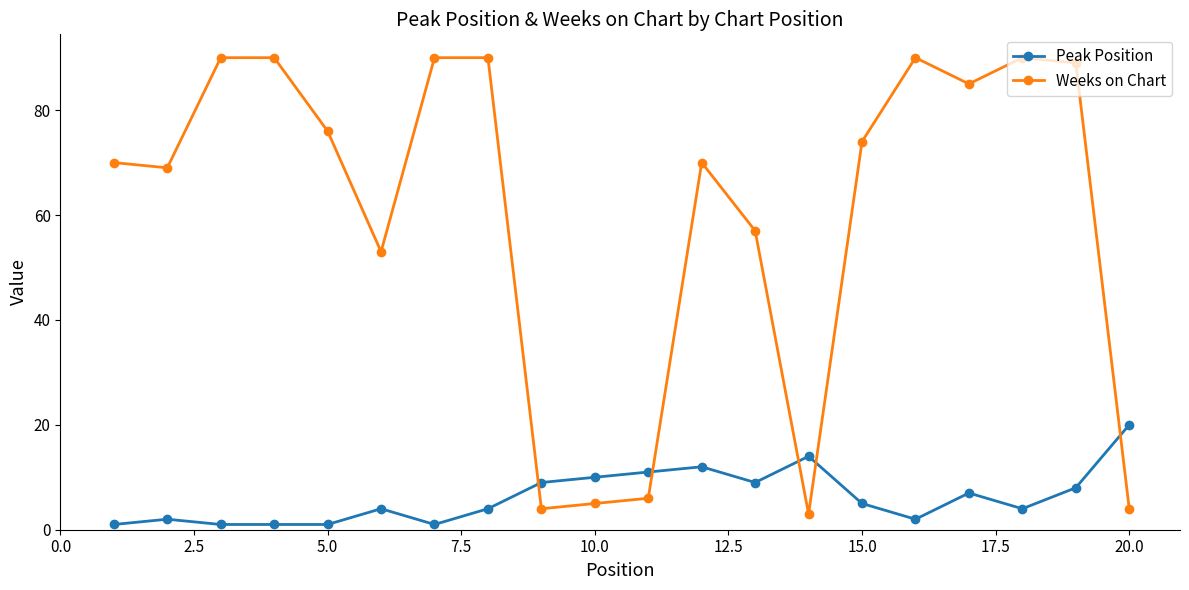

What are all the series names shown in the legend?

Peak Position, Weeks on Chart